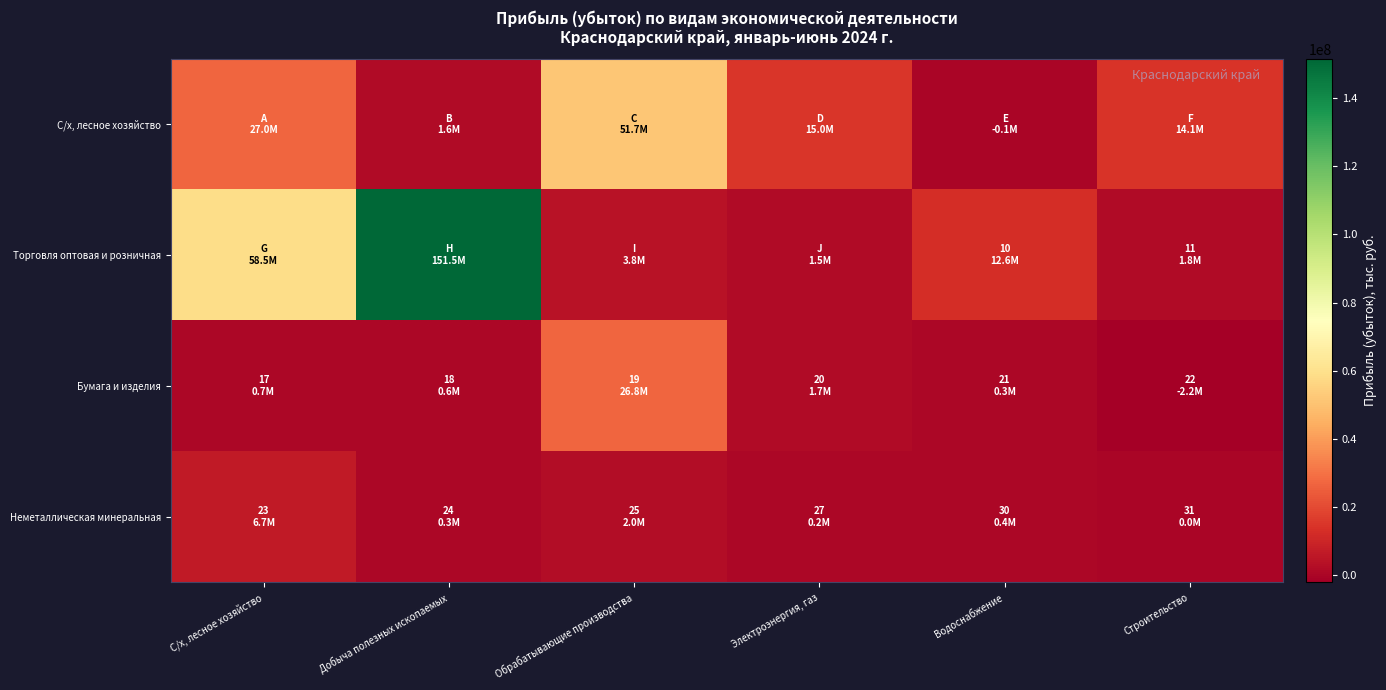

Reading right to left, list all the values displayed in this chart.

С/х, лесное хозяйство: Строительство=14120496	Водоснабжение=-127290	Электроэнергия, газ=15046411	Обрабатывающие производства=51714125	Добыча полезных ископаемых=1594490	С/х, лесное хозяйство=27014889
Торговля оптовая и розничная: Строительство=1842529	Водоснабжение=12557395	Электроэнергия, газ=1501597	Обрабатывающие производства=3834773	Добыча полезных ископаемых=151538116	С/х, лесное хозяйство=58532402
Бумага и изделия: Строительство=-2227240	Водоснабжение=298535	Электроэнергия, газ=1736976	Обрабатывающие производства=26833598	Добыча полезных ископаемых=642907	С/х, лесное хозяйство=692303
Неметаллическая минеральная: Строительство=46026	Водоснабжение=394876	Электроэнергия, газ=199310	Обрабатывающие производства=1977384	Добыча полезных ископаемых=307969	С/х, лесное хозяйство=6678504